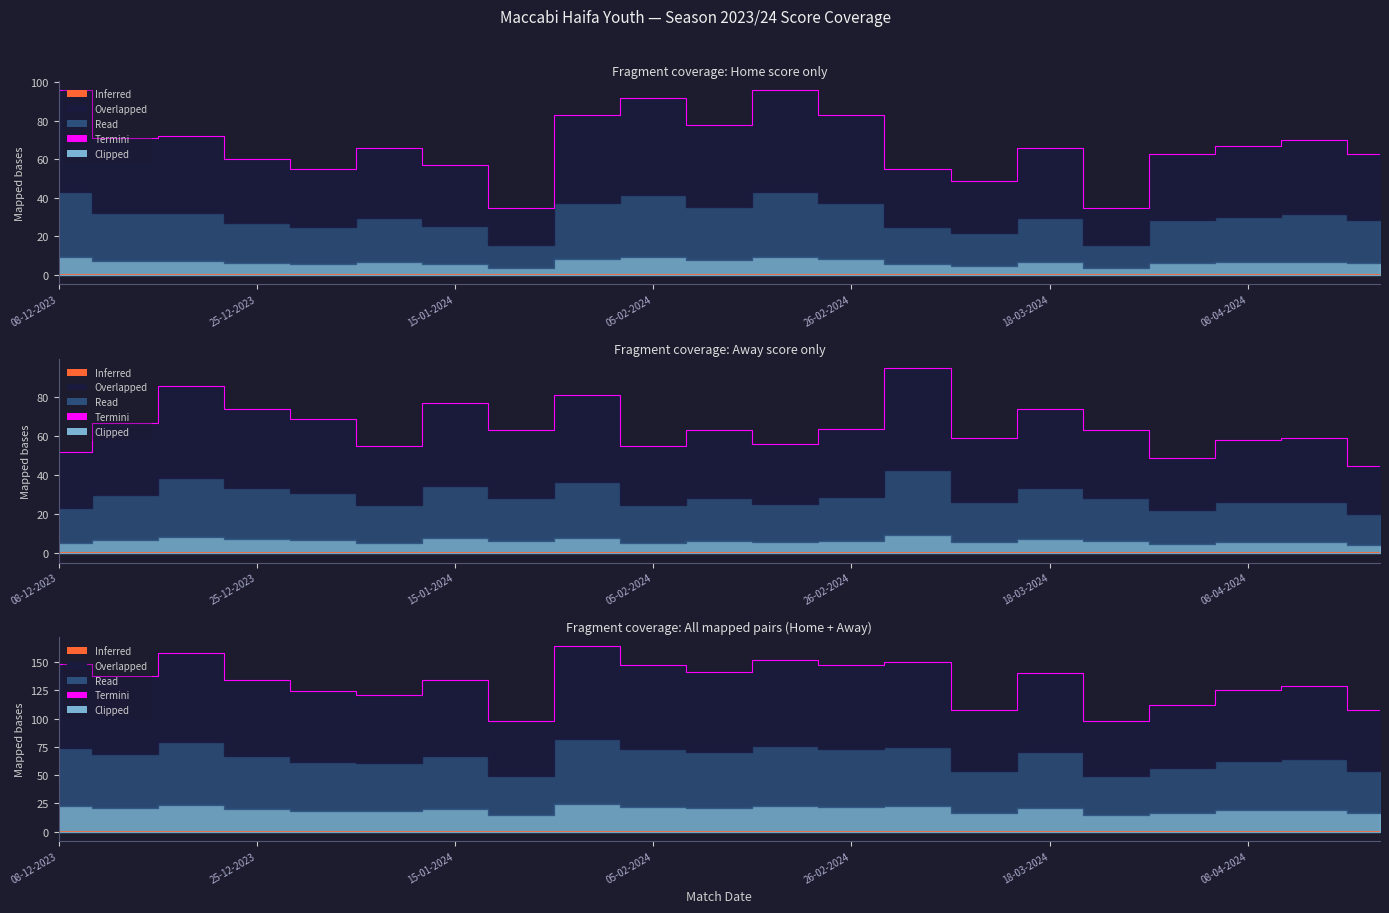

What is the highest value of the Termini series?

164.0